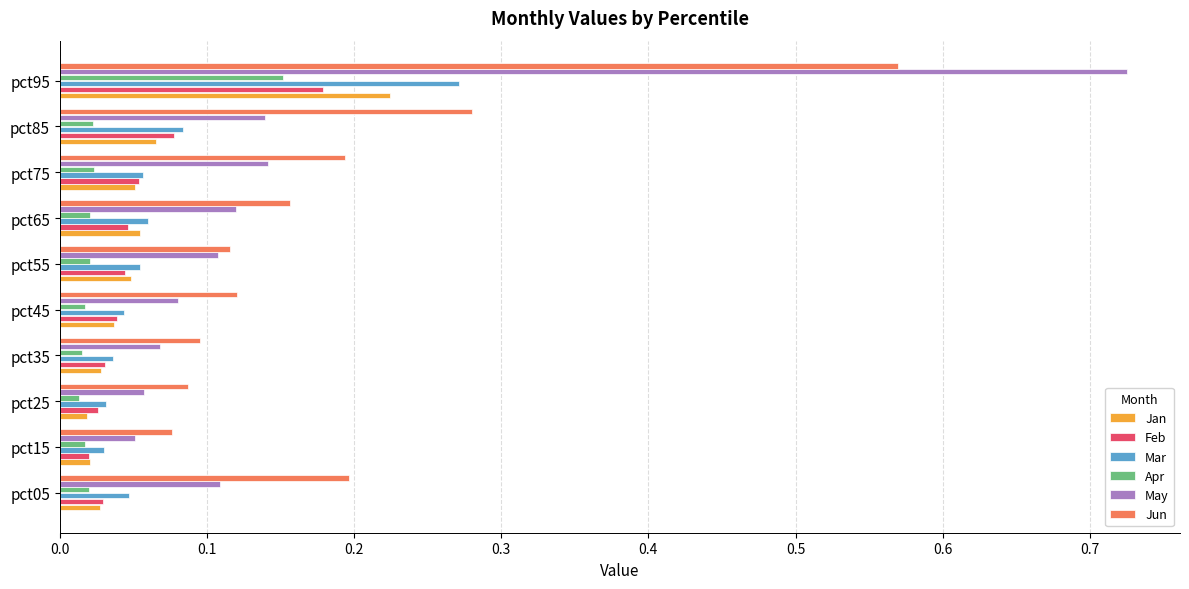

What is the total value across all series at pct95?

2.1